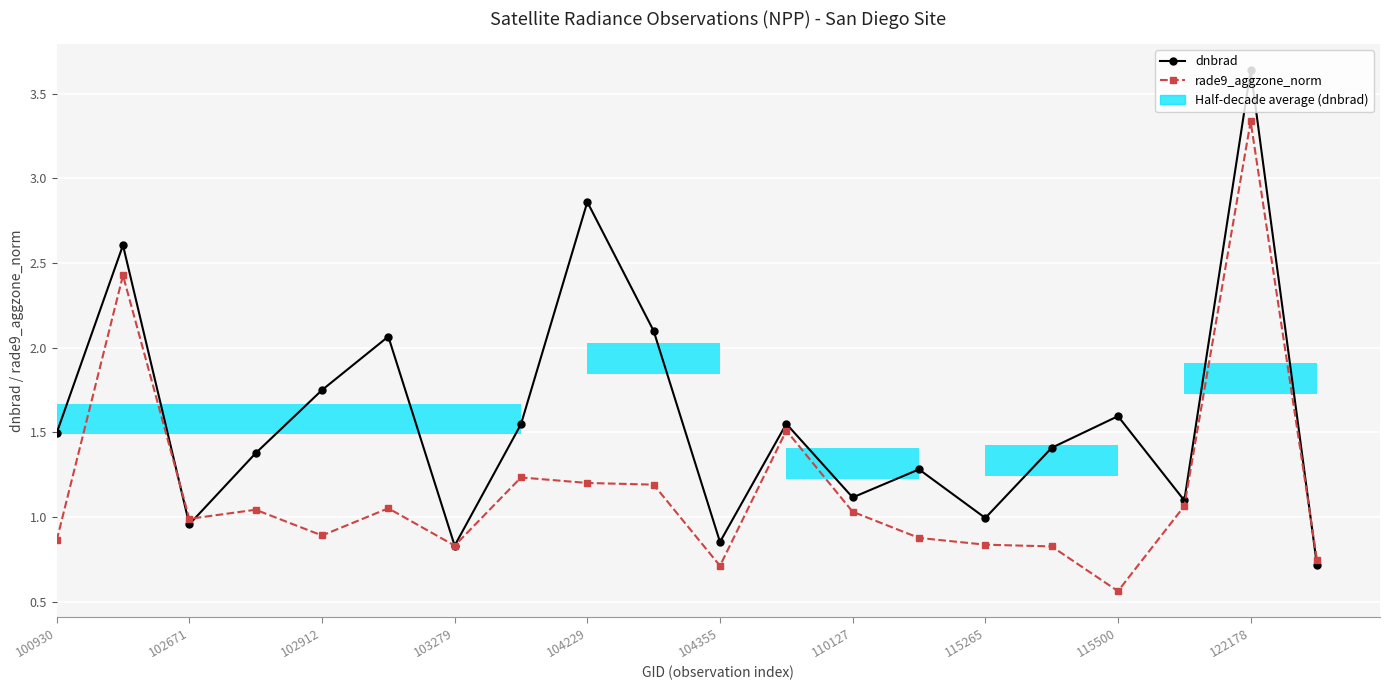

At how many categories does at least one series exceed 3?

1